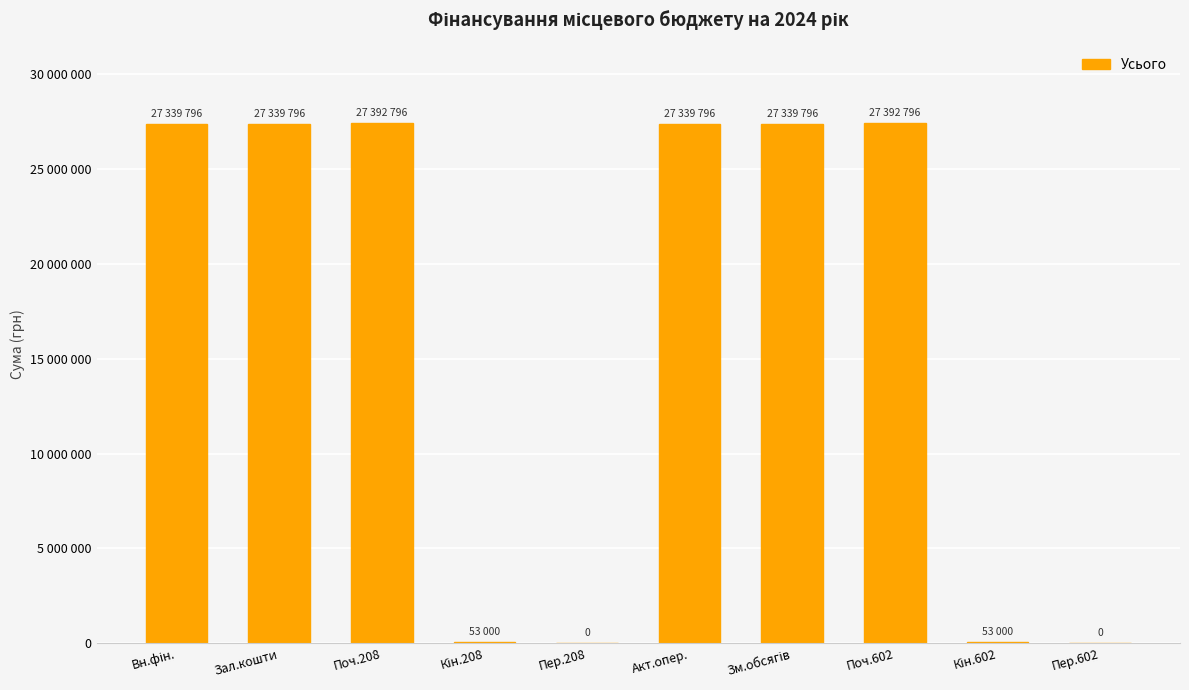

Reading right to left, what are all the values shown in this chart?

Пер.602=0	Кін.602=53000	Поч.602=27392796	Зм.обсягів=27339796	Акт.опер.=27339796	Пер.208=0	Кін.208=53000	Поч.208=27392796	Зал.кошти=27339796	Вн.фін.=27339796